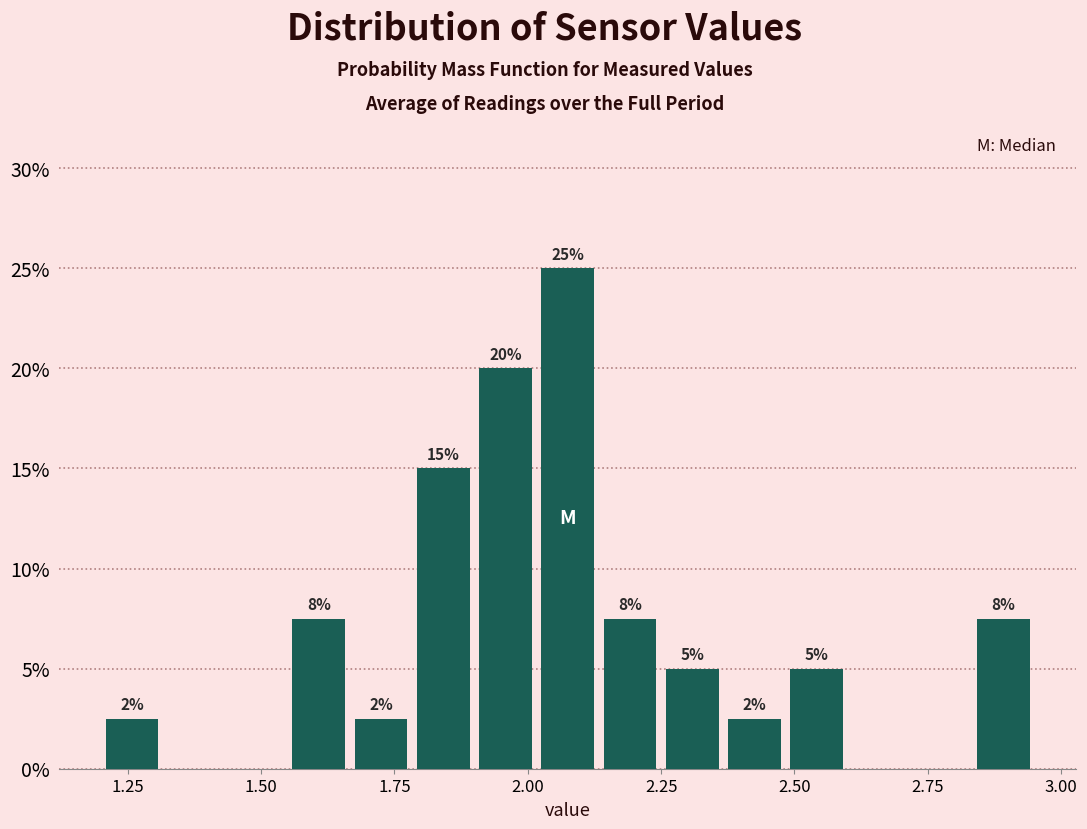

Around what value on the x-axis is the tallest bar? Give the approximate position of its centre, as read against the axis.

2.10